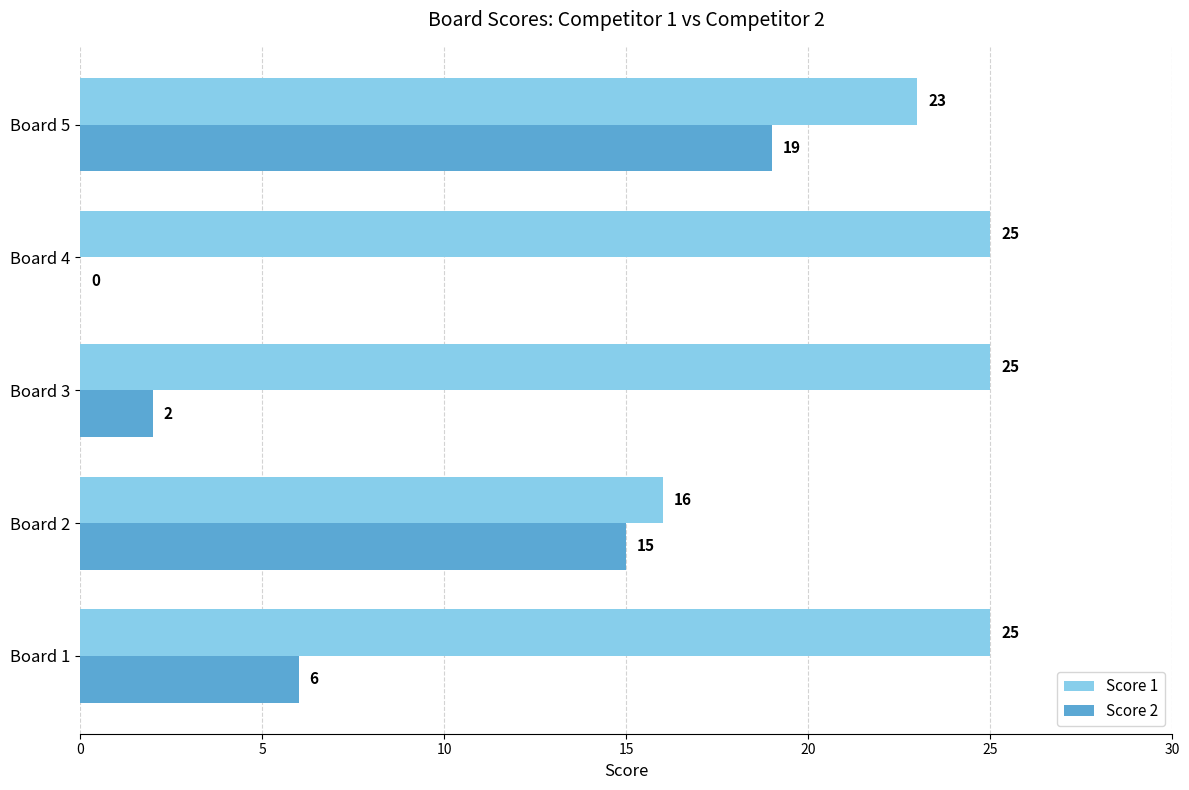

True or false: Score 1 has a value of 23 at Board 5.

True